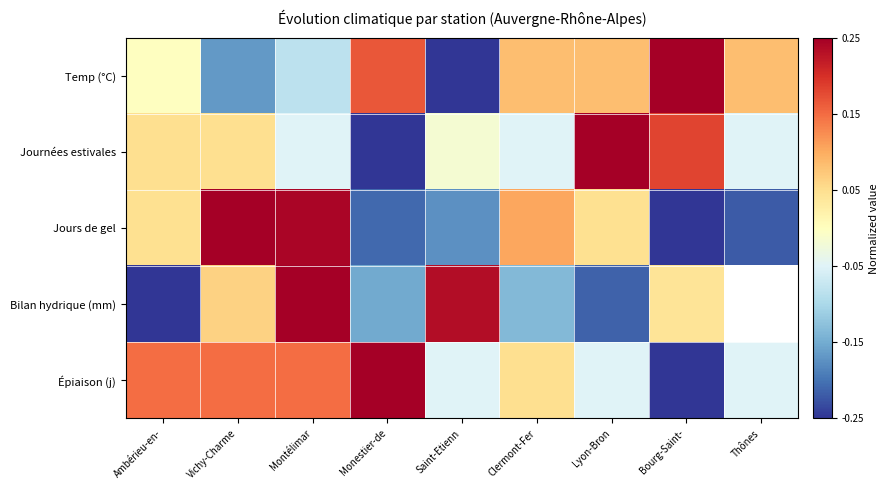

At which label is Jours de gel closest to 0?

Ambérieu-en-